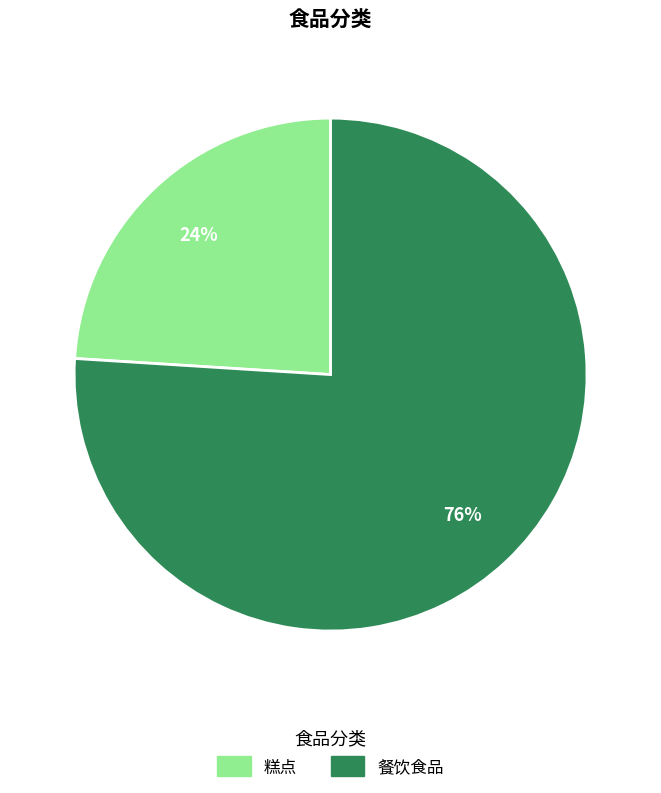

Which category has the biggest portion of the pie?

餐饮食品